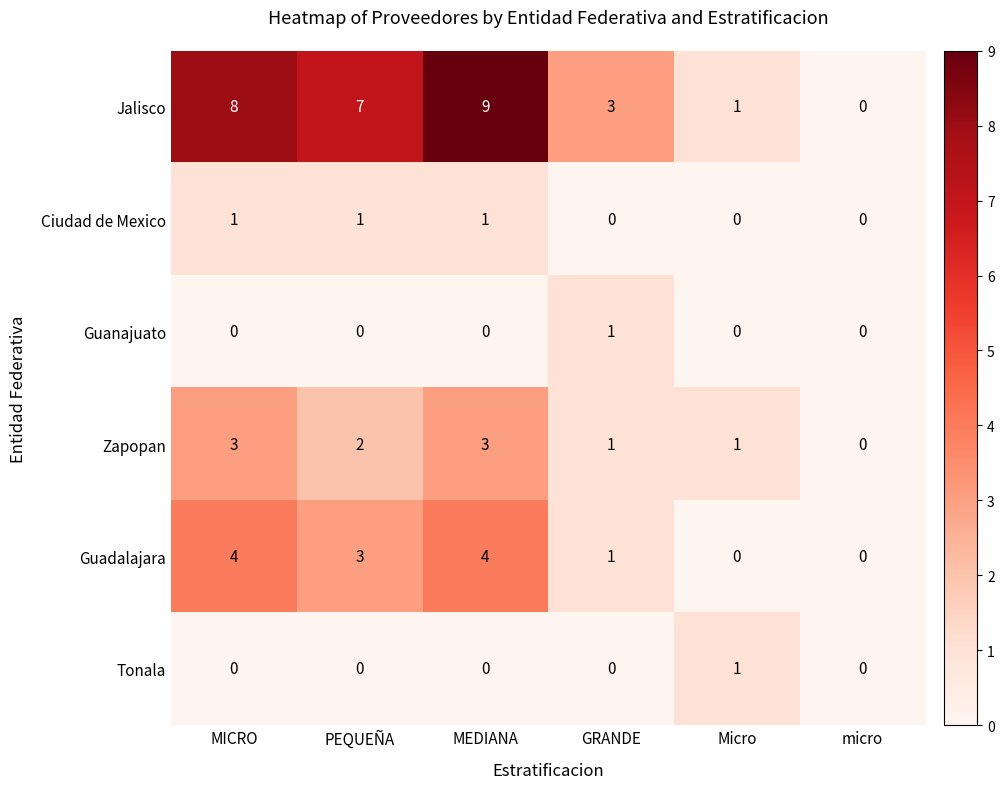

Which label corresponds to the largest value in the chart?

MEDIANA